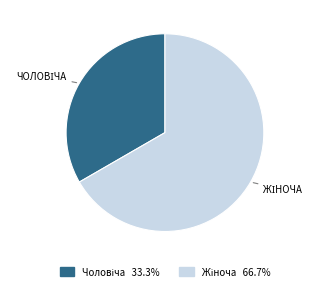

Is there any slice that represents more than half of the pie?

Yes